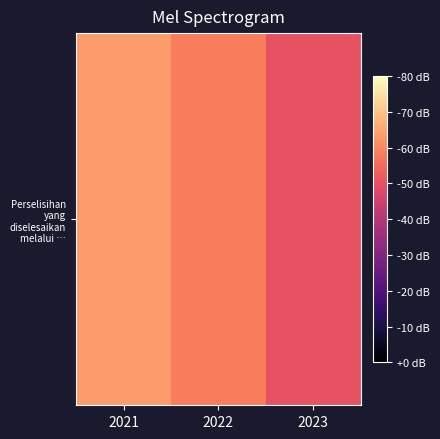

Reading left to right, list all the values displayed in this chart.

79	73	63